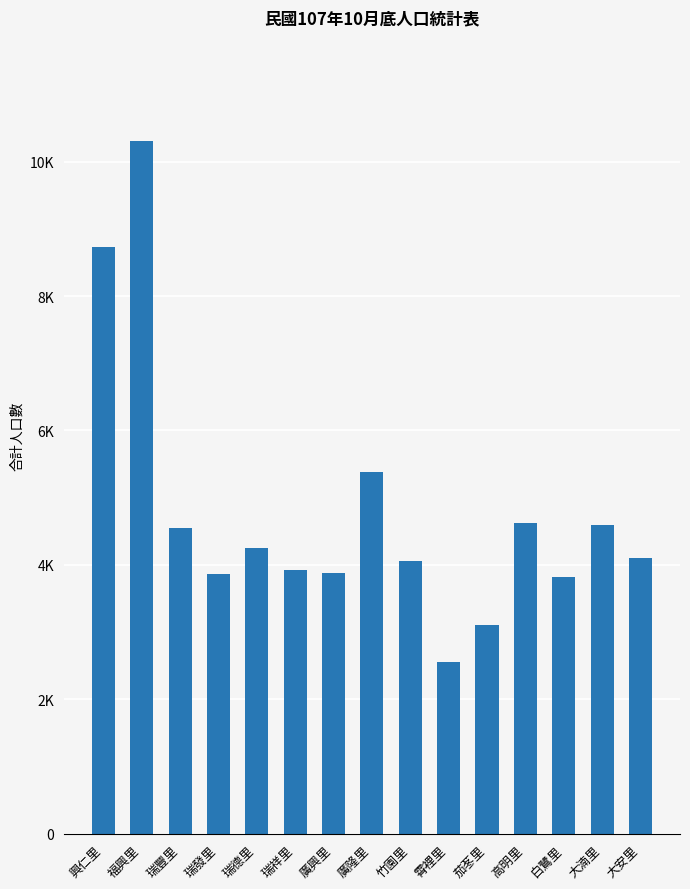

Does the chart contain any negative values?

No